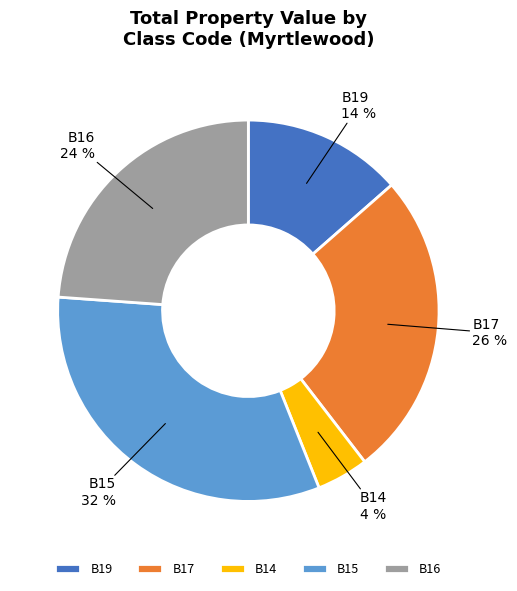

What is the smallest slice in the pie chart?

B14